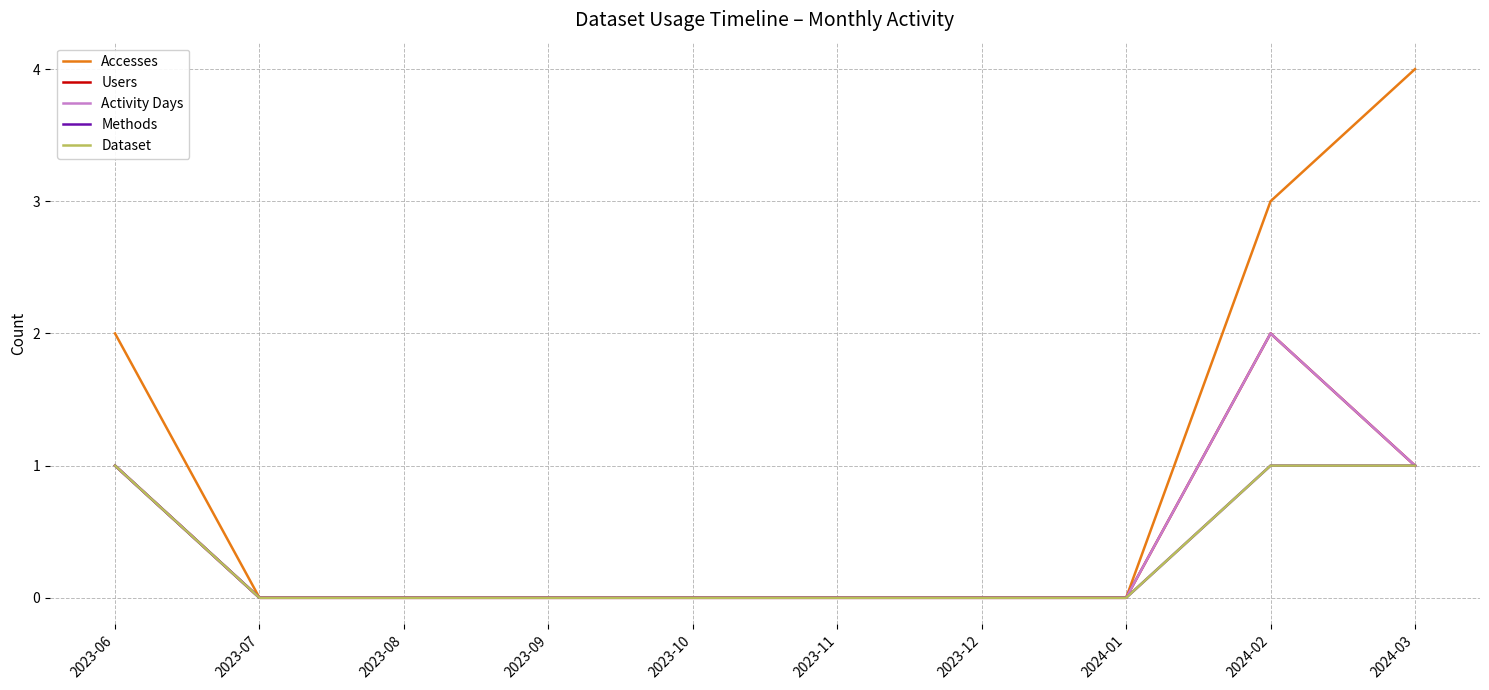

Which series has the widest spread of values?

Accesses